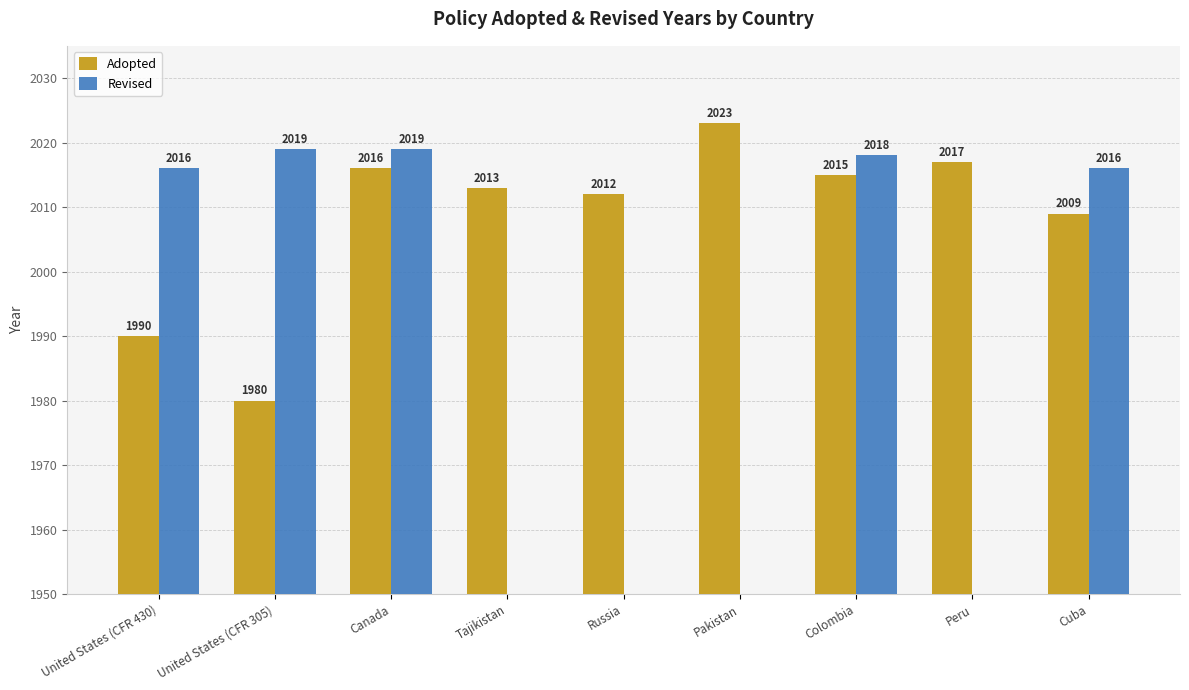

Is it true that Revised equals 1129 at Tajikistan?

False